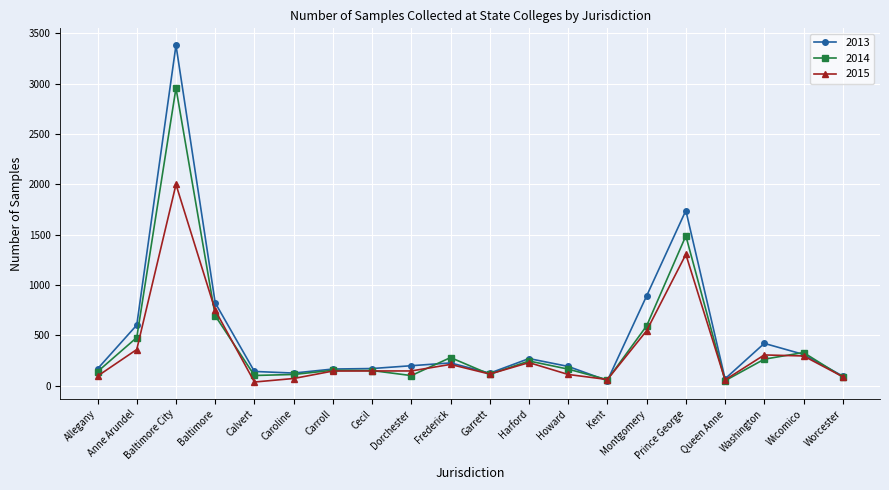

What position from the right is Washington?

3